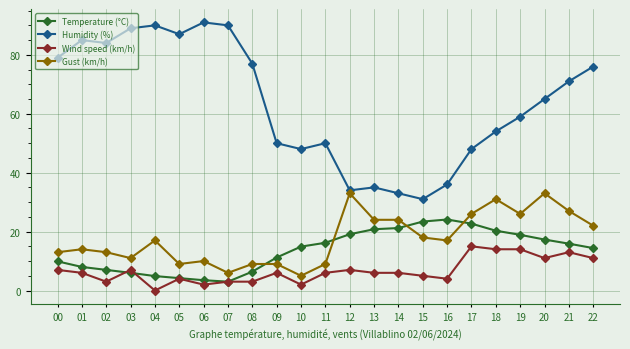

The value of Gust (km/h) at 13 is 24.0. True or false?

True